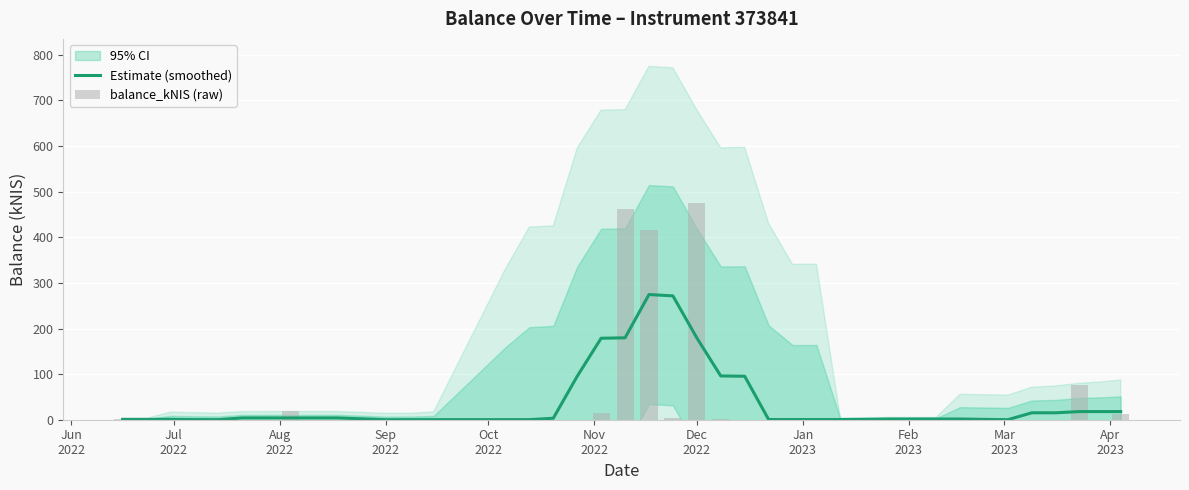

How many groups of bars are there?

40